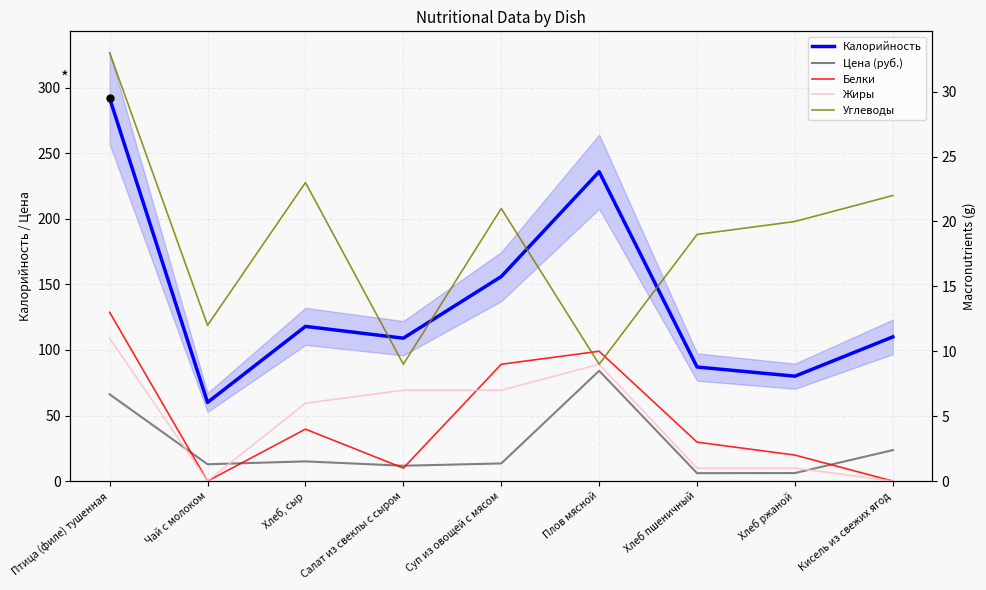

Reading left to right, list all the values displayed in this chart.

Калорийность: 292.0	60.0	118.0	109.0	156.0	236.0	87.0	80.0	110.0
Цена (руб.): 66.2	12.8	15.0	11.7	13.4	84.1	6.0	6.1	23.6
Белки: 13.0	0.0	4.0	1.0	9.0	10.0	3.0	2.0	0.0
Жиры: 11.0	0.0	6.0	7.0	7.0	9.0	1.0	1.0	0.0
Углеводы: 33.0	12.0	23.0	9.0	21.0	9.0	19.0	20.0	22.0